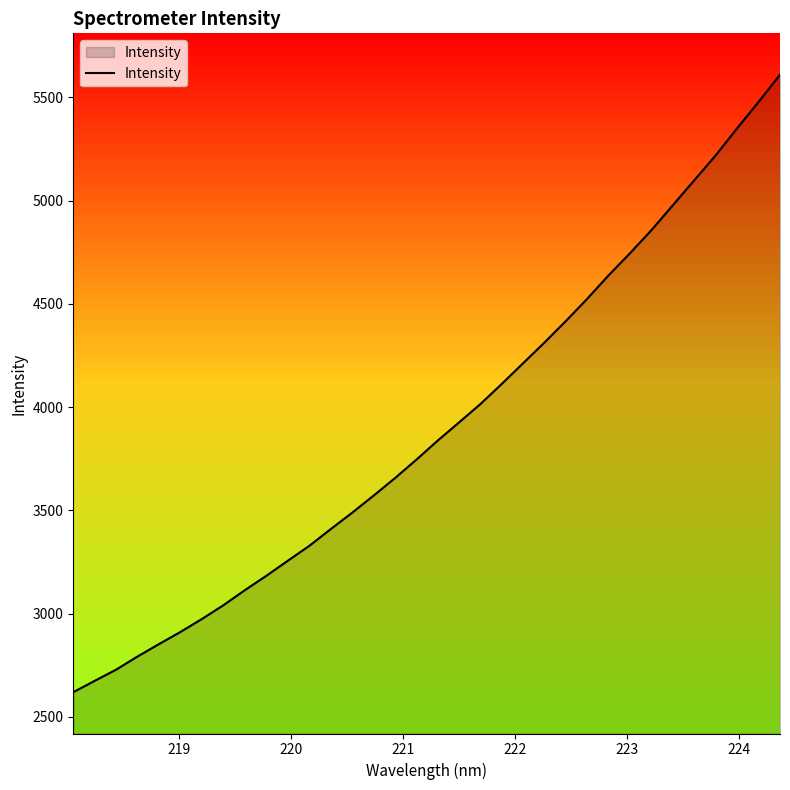

What is the smallest value displayed?

2620.0